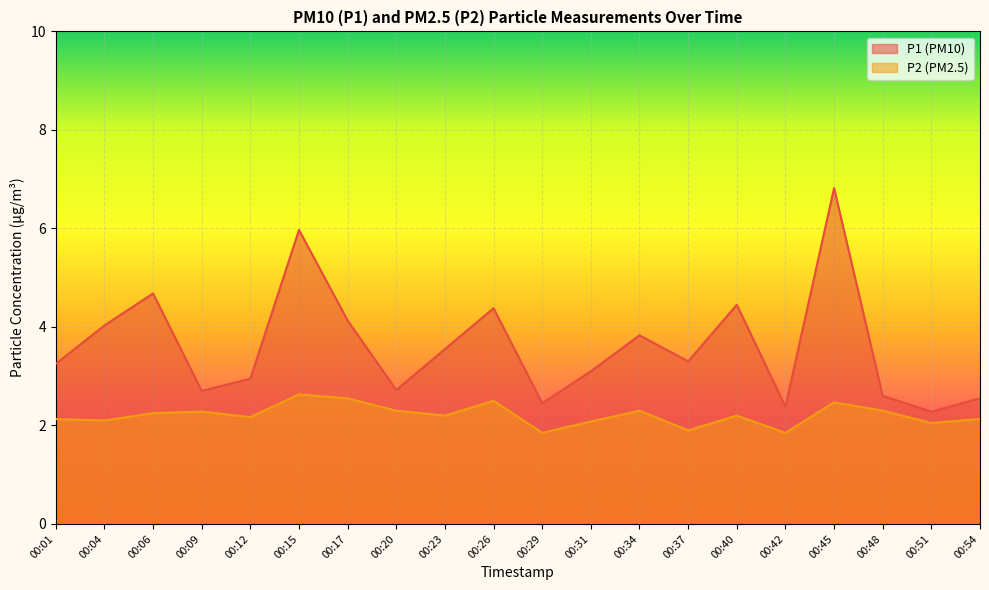

Does the chart display data point markers on the line(s)?

No